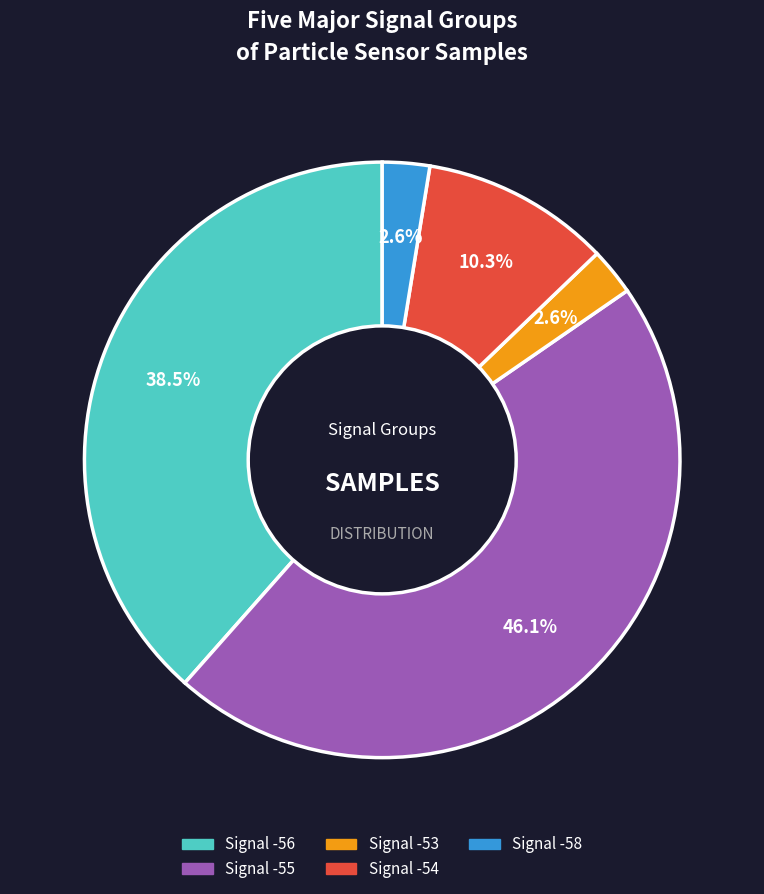

Does any single category account for the majority?

No